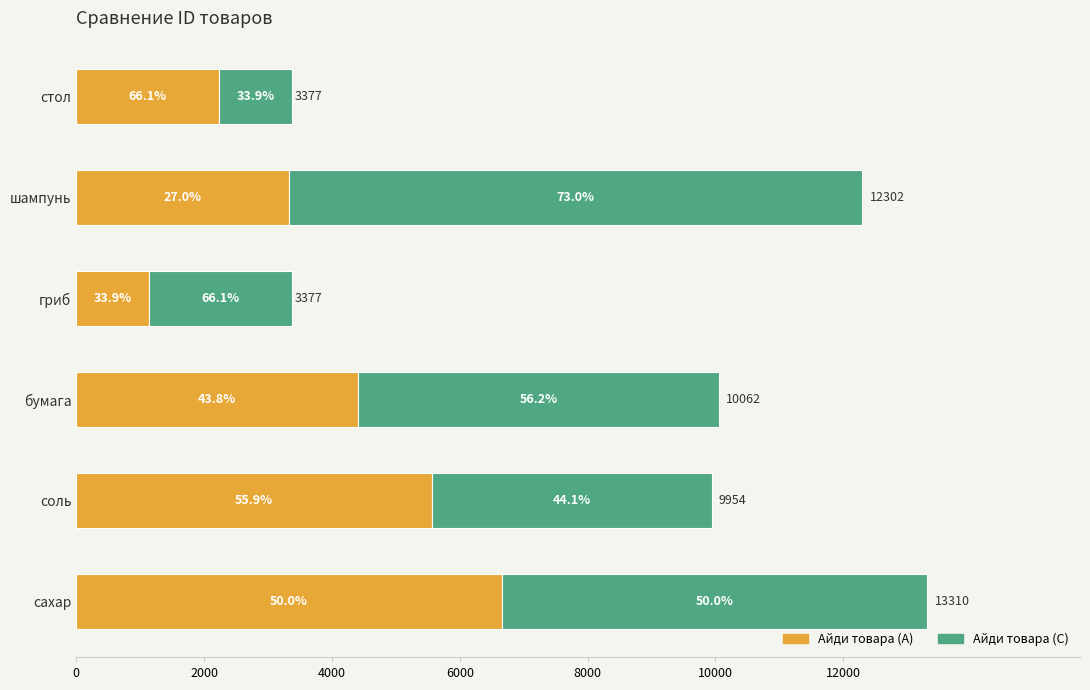

What are all the series names shown in the legend?

Айди товара (A), Айди товара (C)